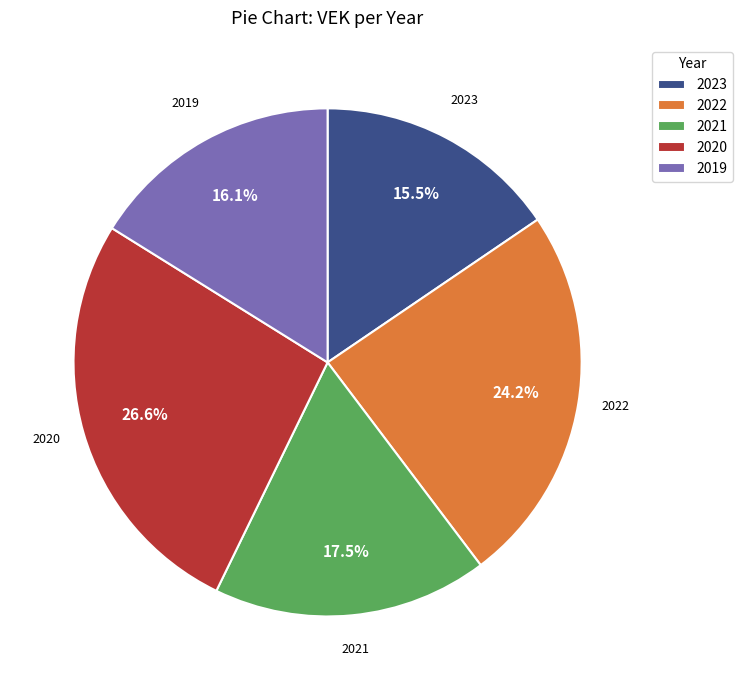

Does 2019 account for over 50% of the chart?

No